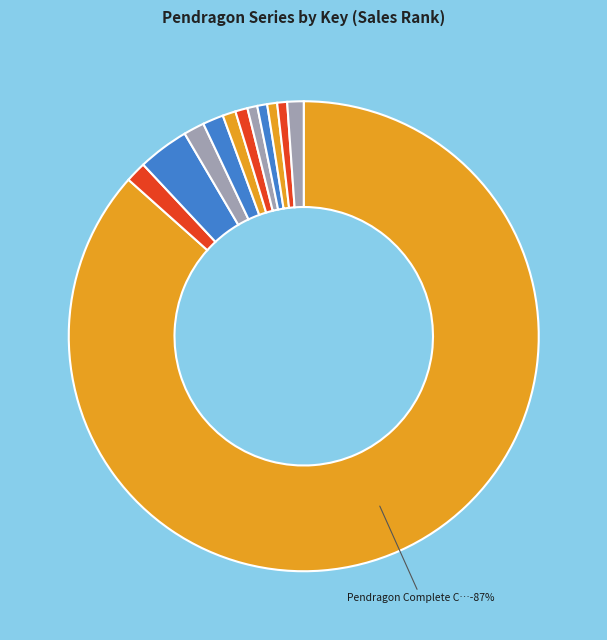

What percentage is the Lost City of Faar slice, to the nearest percent?

1%